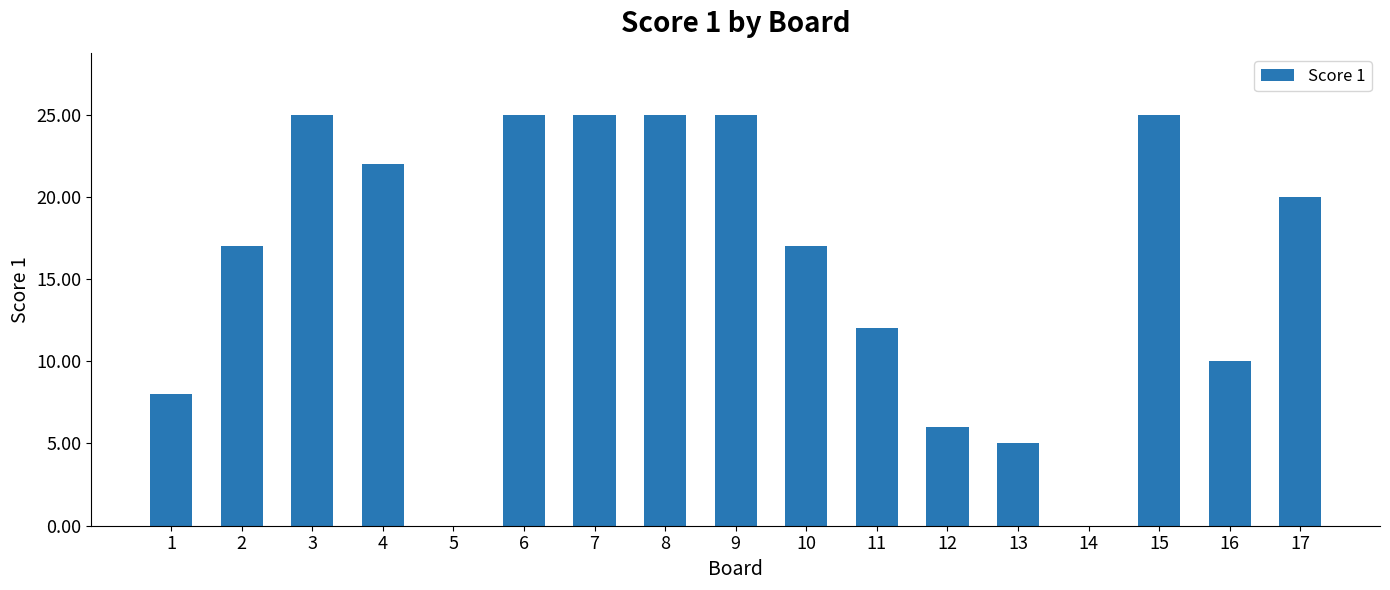

True or false: the data shows 25 at 15.

True